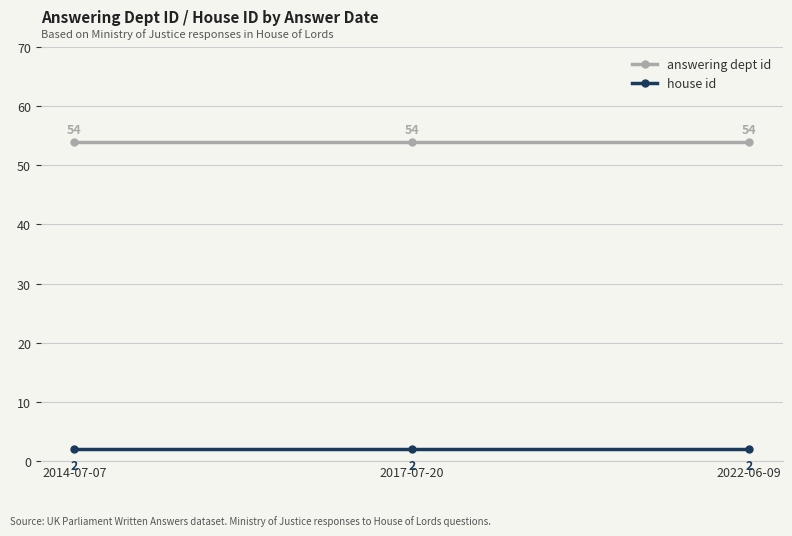

Is it true that answering dept id equals 83 at 2022-06-09?

False